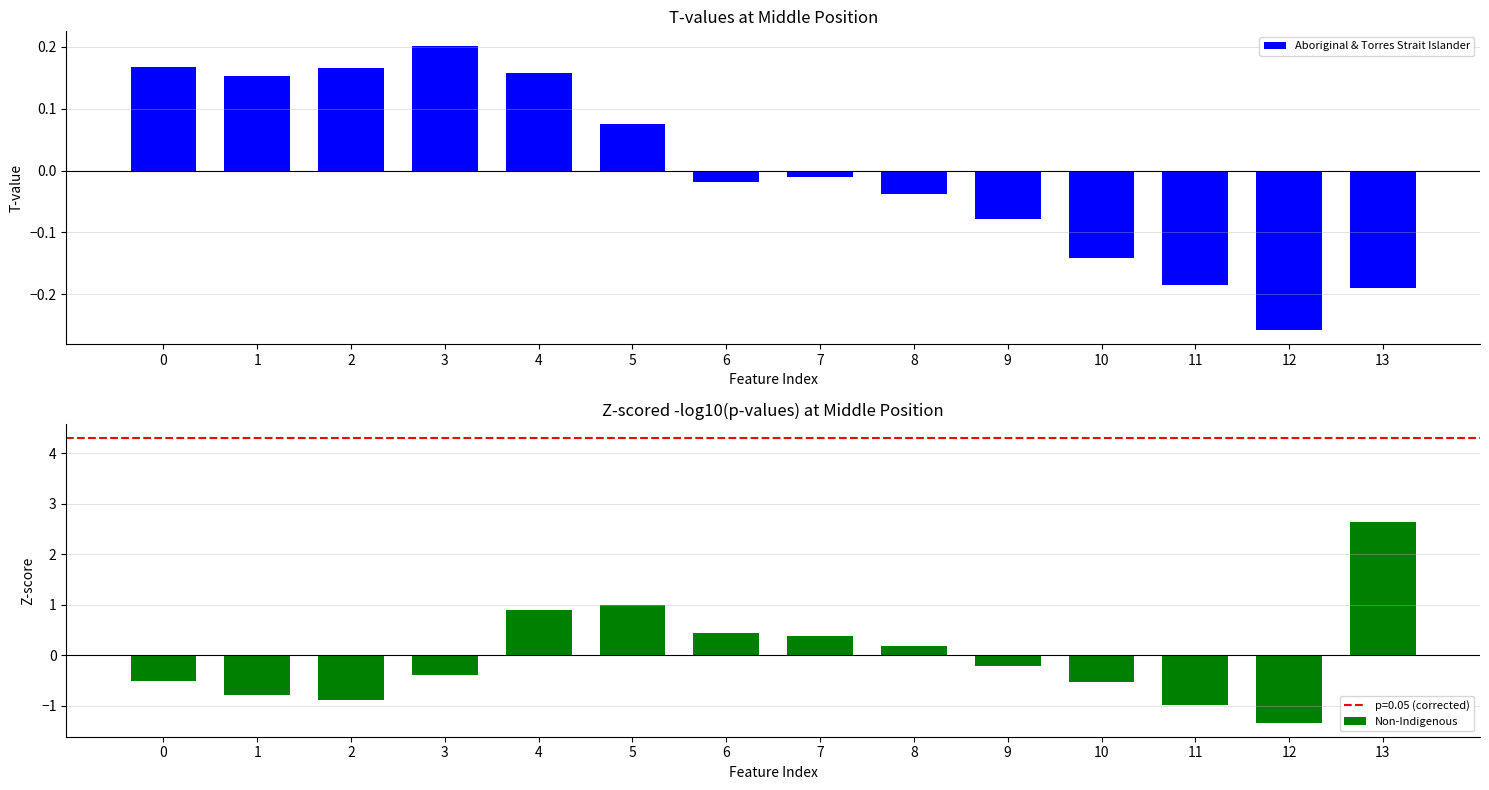

The Aboriginal & Torres Strait Islander series shows 0.1 at 3. True or false?

False